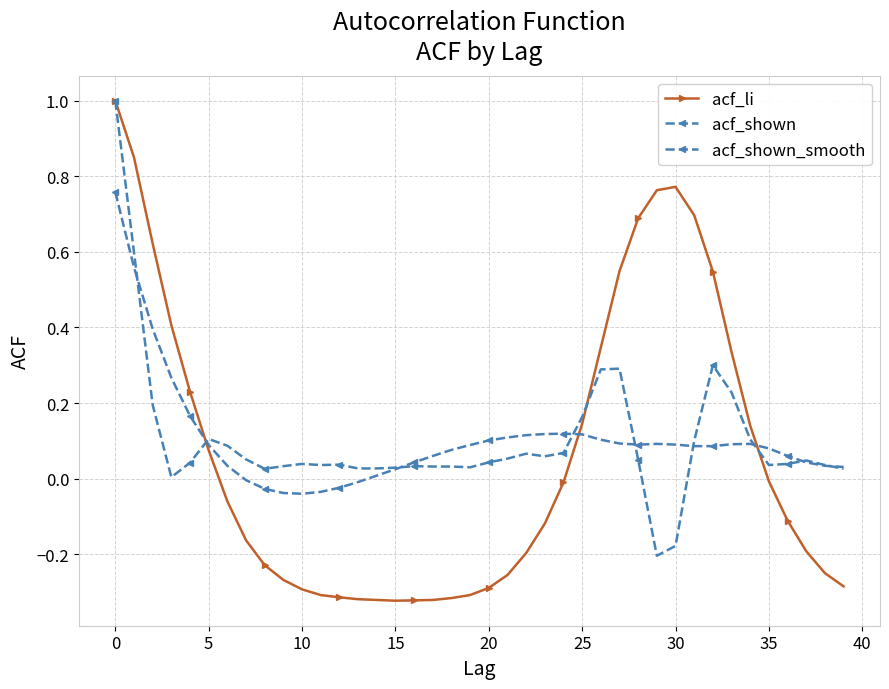

Which series has the largest range (max minus min)?

acf_li